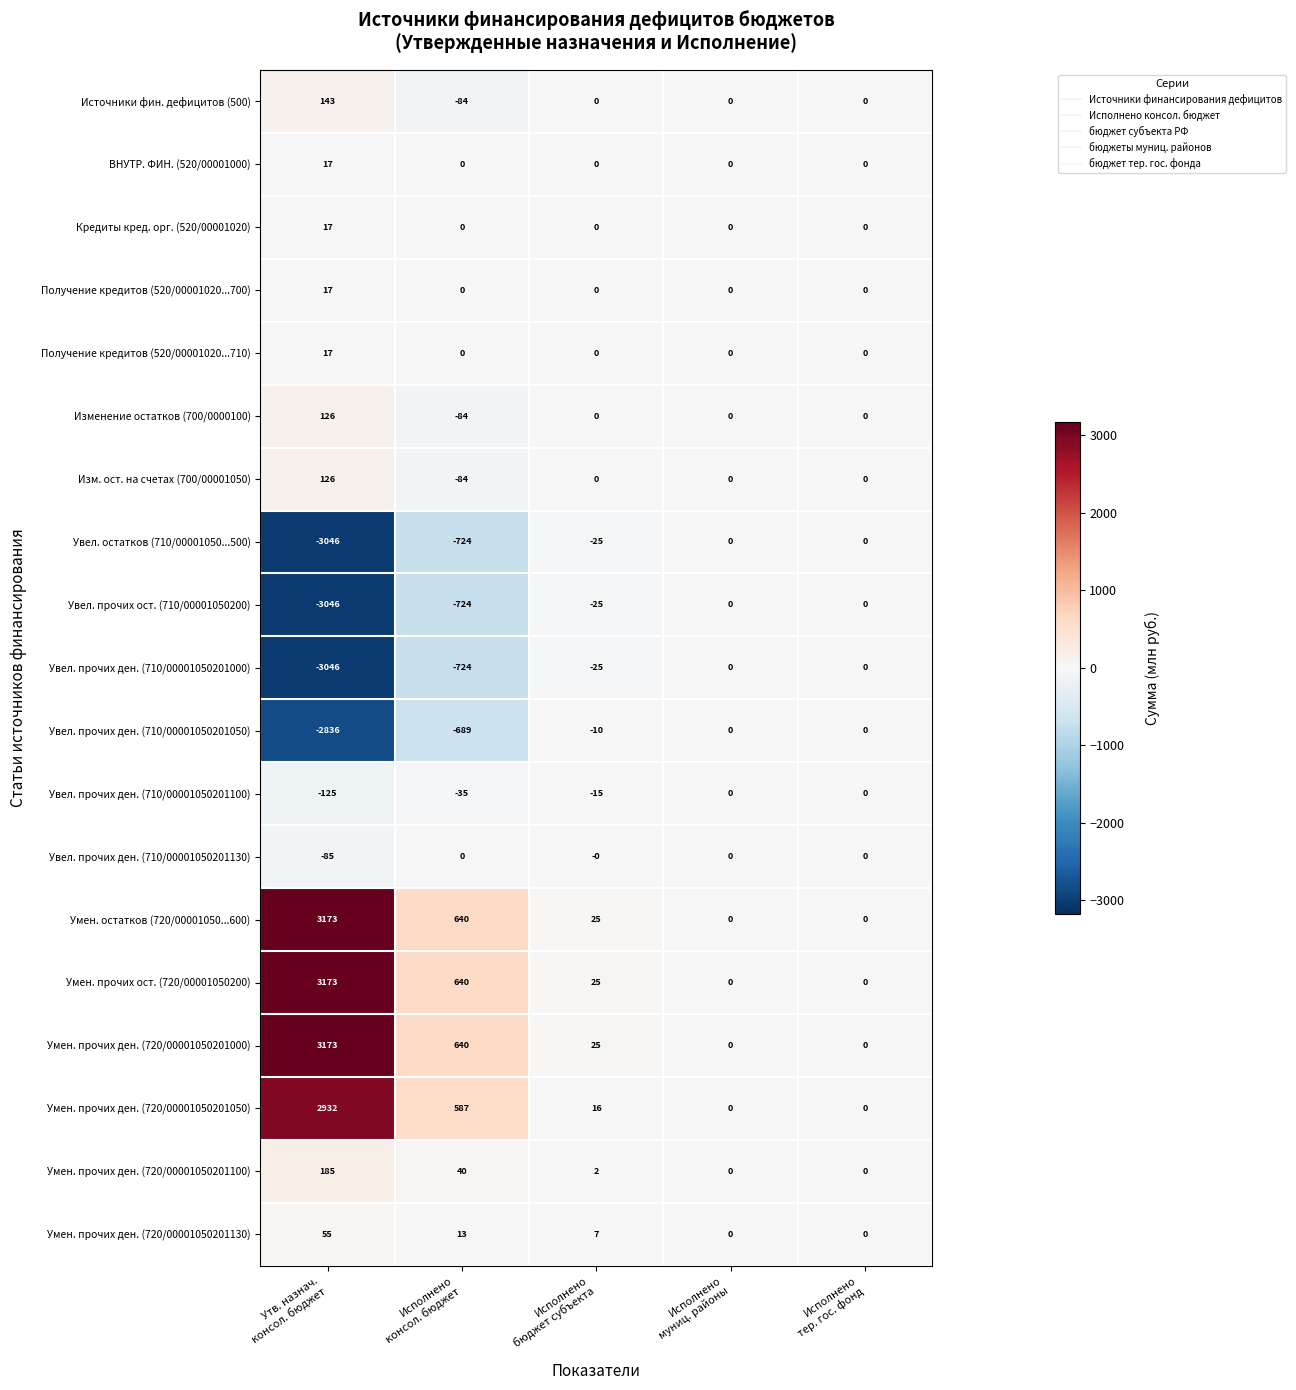

What is the smallest value displayed?

-3046